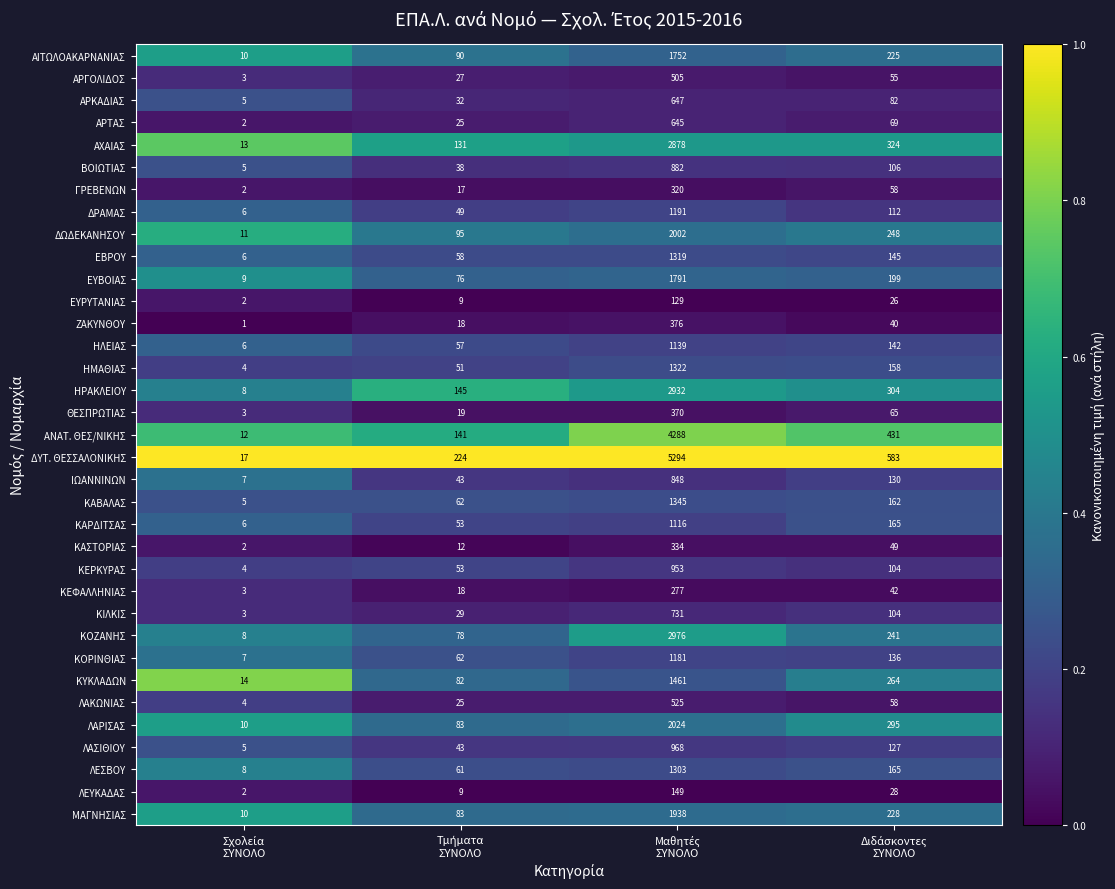

What is the difference between the maximum and minimum values in the ΔΩΔΕΚΑΝΗΣΟΥ series?

1991